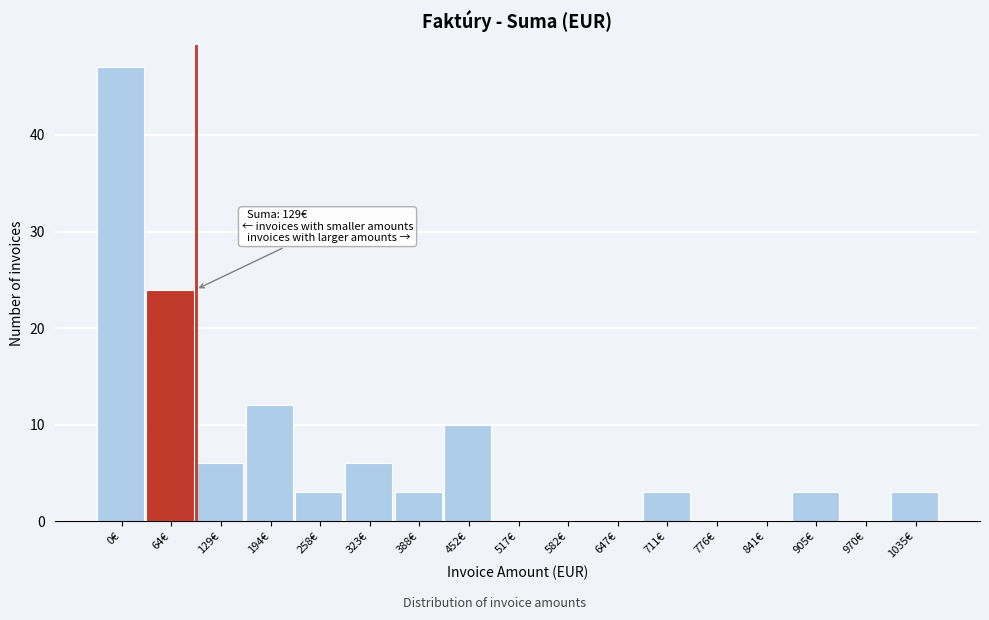

Reading right to left, transcribe all the data shown in this chart.

1035€=3	970€=0	905€=3	841€=0	776€=0	711€=3	647€=0	582€=0	517€=0	452€=10	388€=3	323€=6	258€=3	194€=12	129€=6	64€=24	0€=47